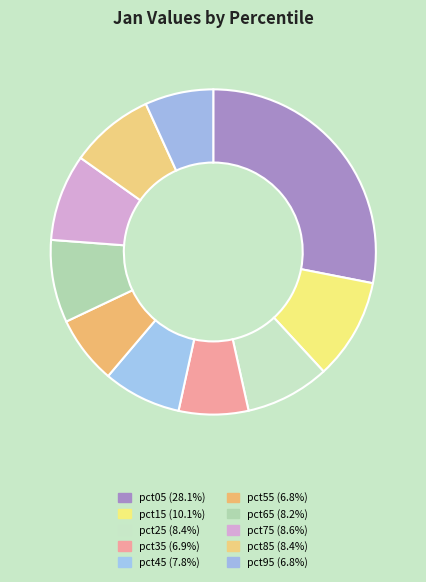

True or false: pct85 accounts for 8% of the total.

True